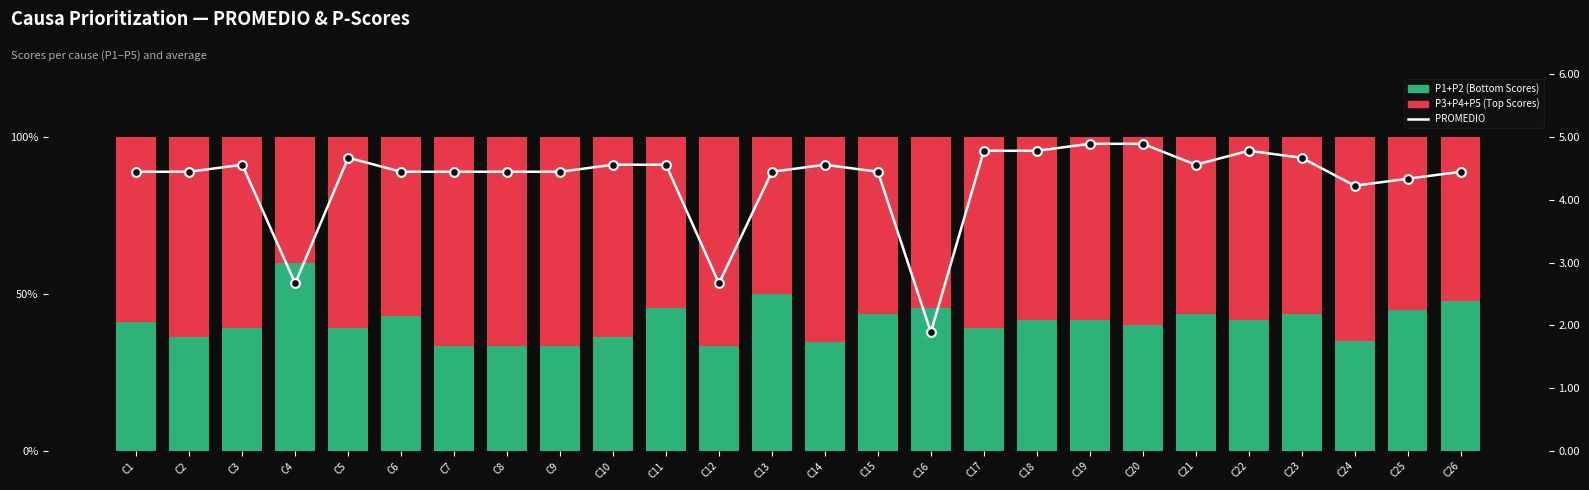

What are all the series names shown in the legend?

P1+P2 (Bottom), P3+P4+P5 (Top), PROMEDIO